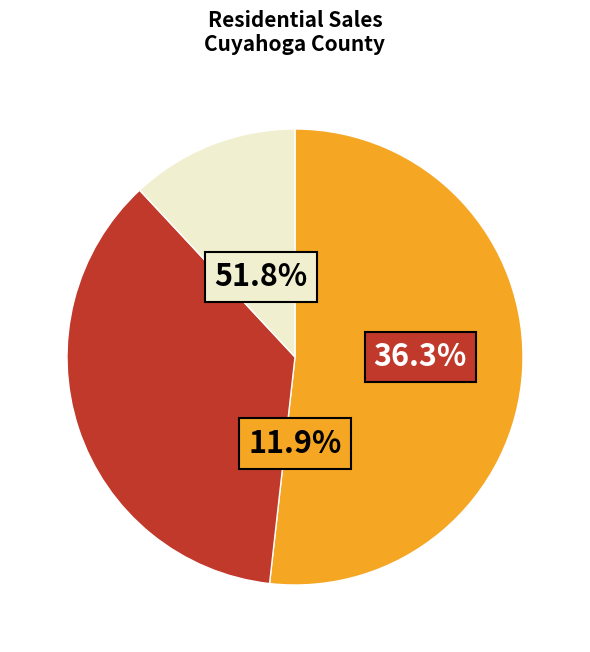

Is there any slice that represents more than half of the pie?

Yes